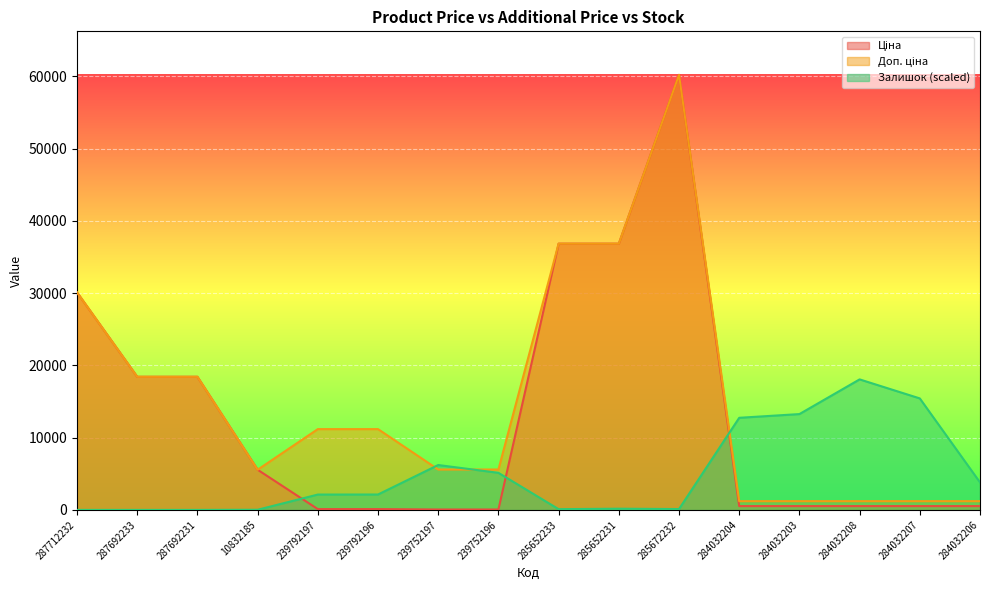

Count the number of data series in this chart.

3